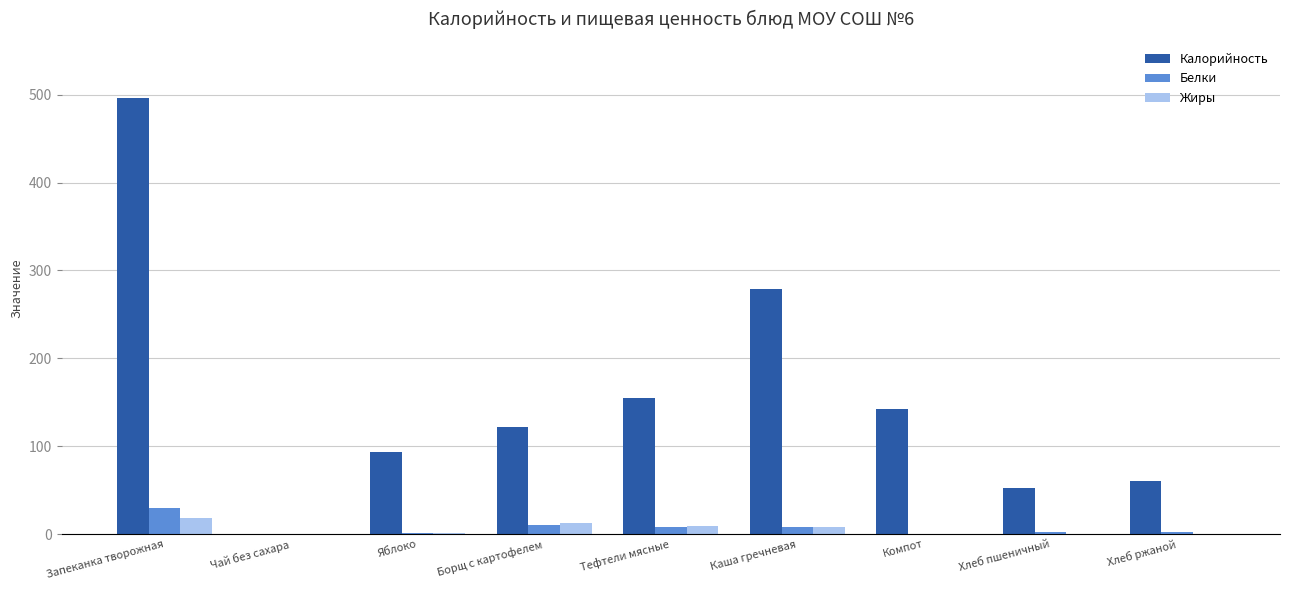

Is it true that Калорийность equals 496.0 at Запеканка творожная?

True